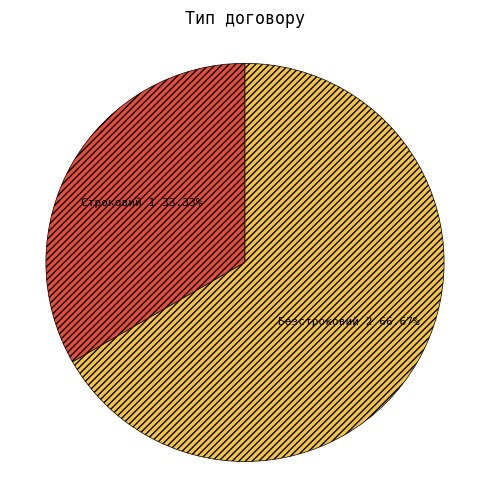

What is the largest slice in the pie chart?

Безстроковий